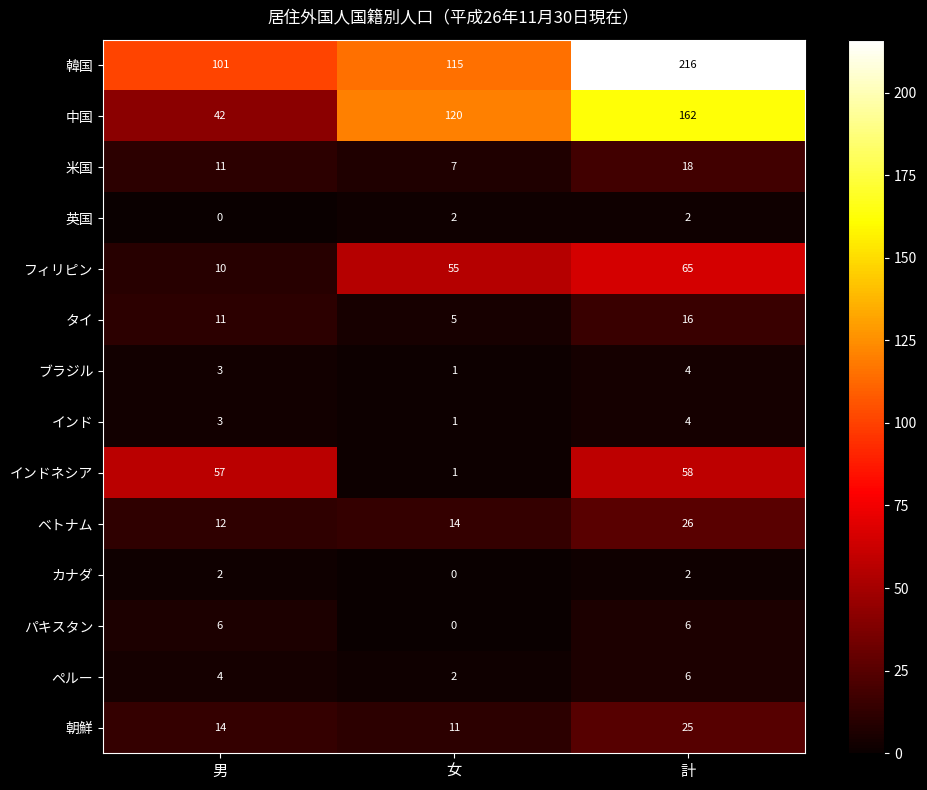

Which series has the widest spread of values?

中国